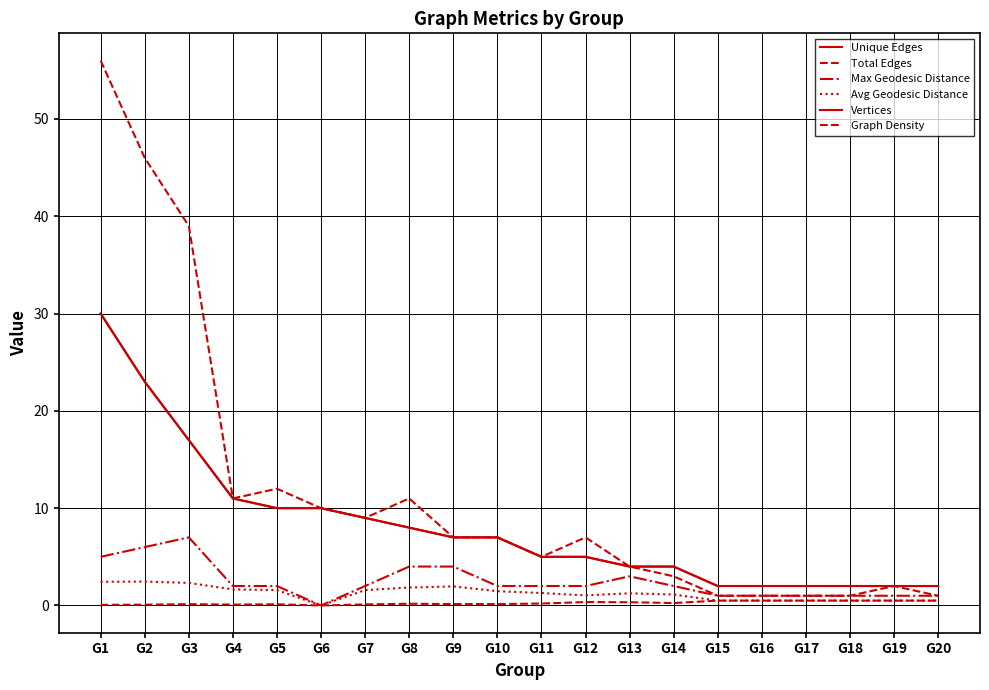

Reading right to left, what are all the values shown in this chart?

Unique Edges: 2.0	2.0	2.0	2.0	2.0	2.0	4.0	4.0	5.0	5.0	7.0	7.0	8.0	9.0	10.0	10.0	11.0	17.0	23.0	30.0
Total Edges: 1.0	2.0	1.0	1.0	1.0	1.0	3.0	4.0	7.0	5.0	7.0	7.0	11.0	9.0	10.0	12.0	11.0	39.0	46.0	56.0
Max Geodesic Distance: 1.0	1.0	1.0	1.0	1.0	1.0	2.0	3.0	2.0	2.0	2.0	4.0	4.0	2.0	0.0	2.0	2.0	7.0	6.0	5.0
Avg Geodesic Distance: 0.5	0.5	0.5	0.5	0.5	0.5	1.1	1.2	1.0	1.3	1.5	2.0	1.8	1.6	0.0	1.6	1.7	2.3	2.5	2.4
Vertices: 2.0	2.0	2.0	2.0	2.0	2.0	4.0	4.0	5.0	5.0	7.0	7.0	8.0	9.0	10.0	10.0	11.0	17.0	23.0	30.0
Graph Density: 0.5	0.5	0.5	0.5	0.5	0.5	0.2	0.3	0.3	0.2	0.1	0.1	0.2	0.1	0.0	0.1	0.1	0.1	0.1	0.1